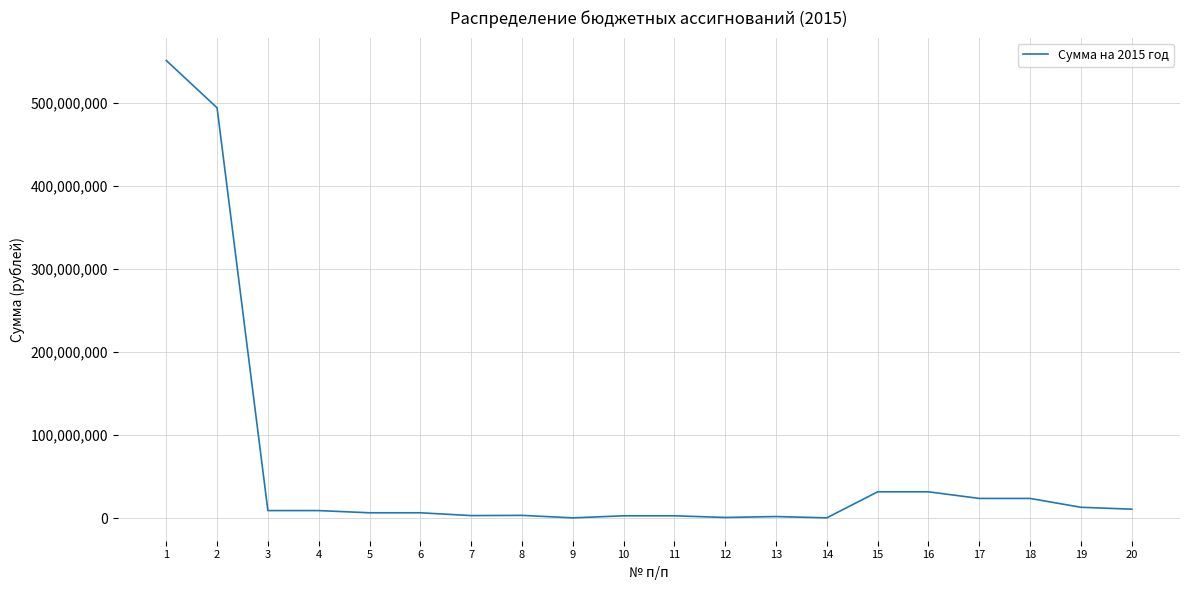

What is the difference between the maximum and minimum values?

551330648.7